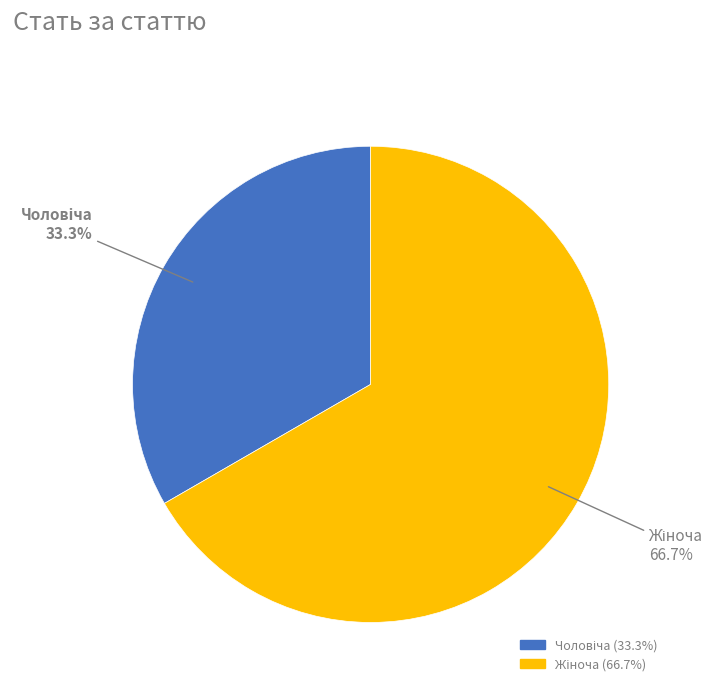

Is there a majority slice in this chart?

Yes